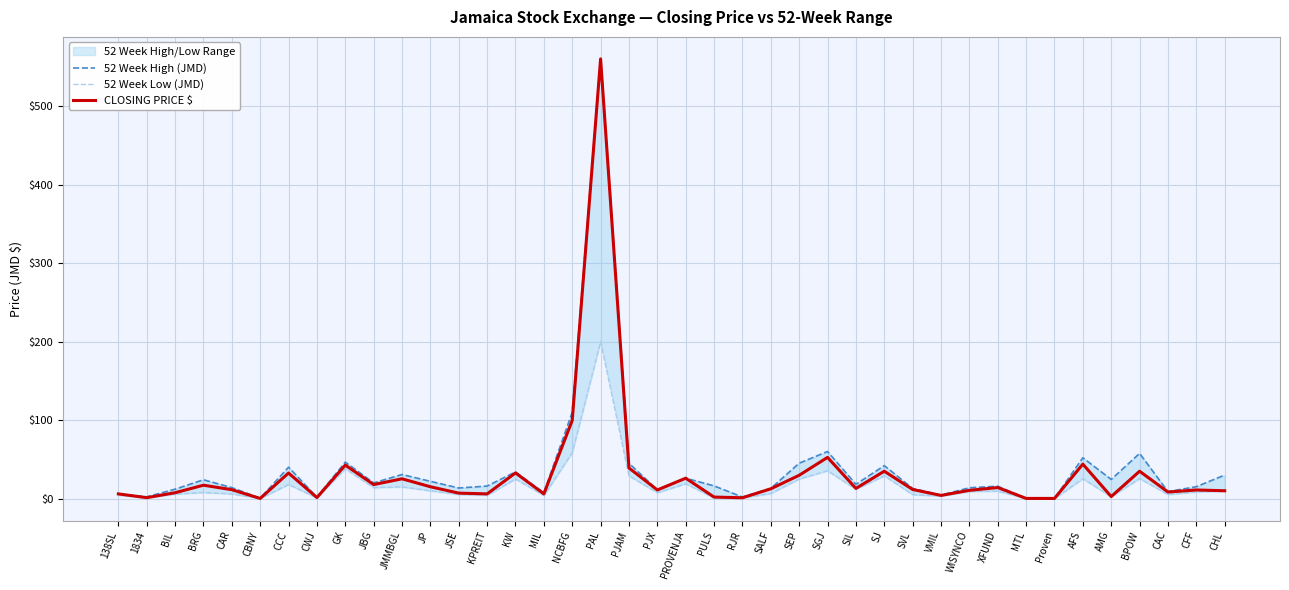

How many data points does each series have?

40